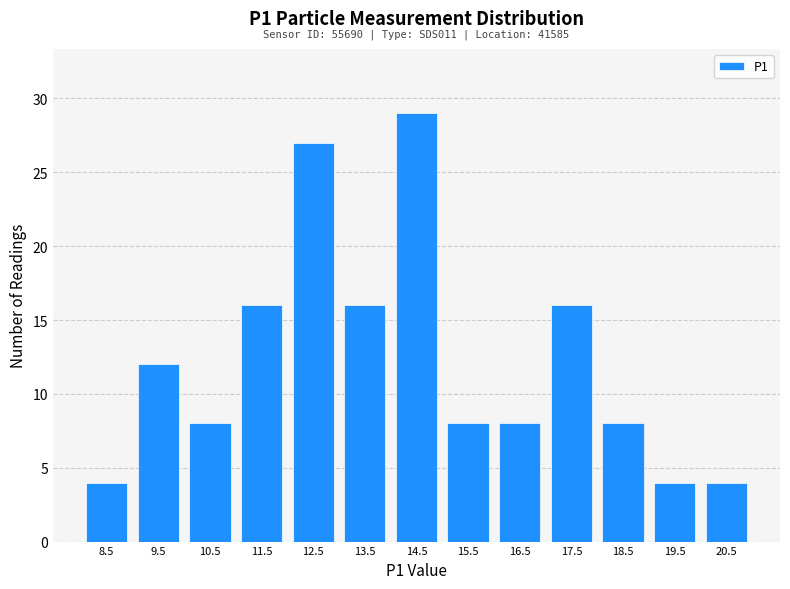

Which range on the x-axis has the tallest bar?

14 to 15